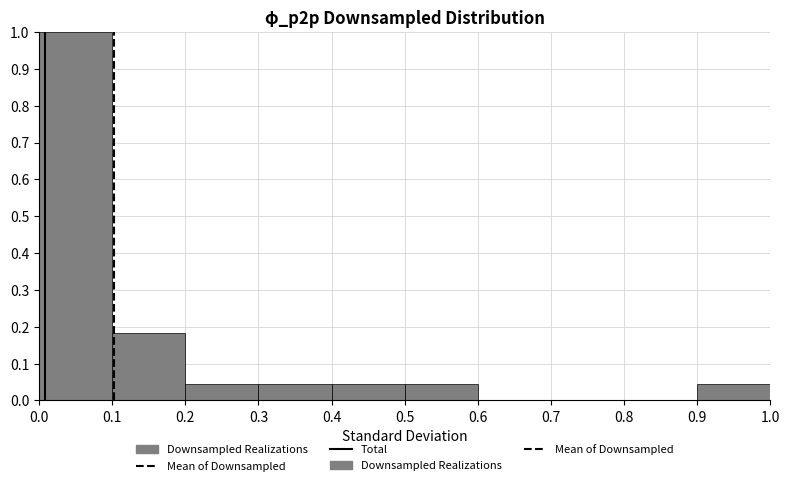

Reading left to right, list every bar in this chart as the range it spans on the x-axis followed by its height. The values are not printed on the chart, so give them approximately, as read against the axis.

0.0 to 0.1: 1.00
0.1 to 0.2: 0.18
0.2 to 0.3: 0.05
0.3 to 0.4: 0.05
0.4 to 0.5: 0.05
0.5 to 0.6: 0.05
0.6 to 0.7: 0
0.7 to 0.8: 0
0.8 to 0.9: 0
0.9 to 1.0: 0.05